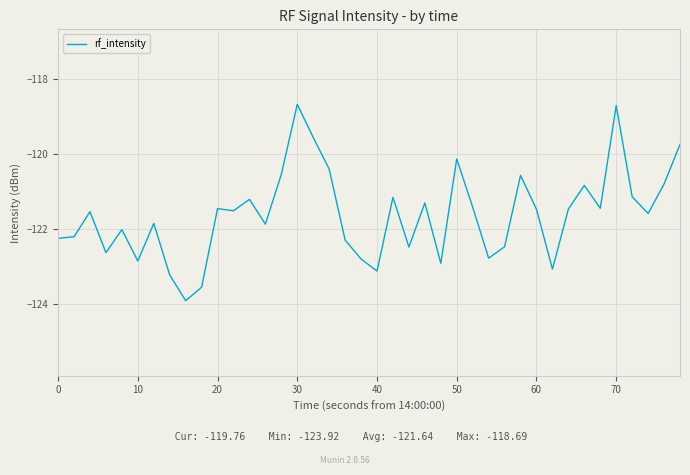

What is the greatest value displayed?

-118.7